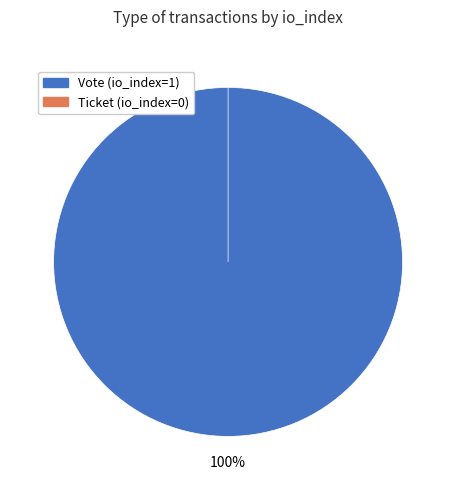

The Ticket (io_index=0) slice represents 0% of the pie. True or false?

True